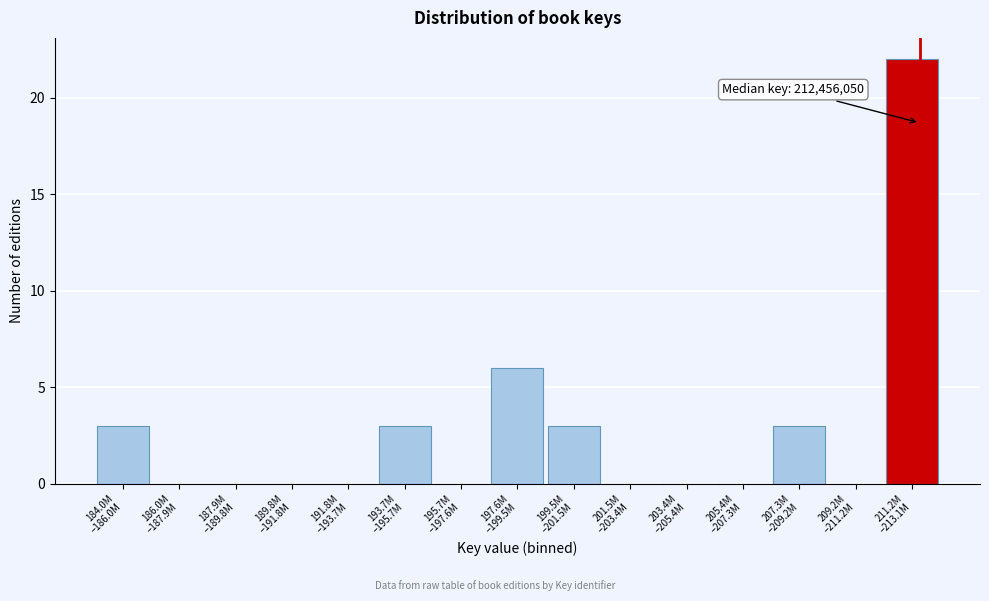

What is the maximum value shown in the chart?

22